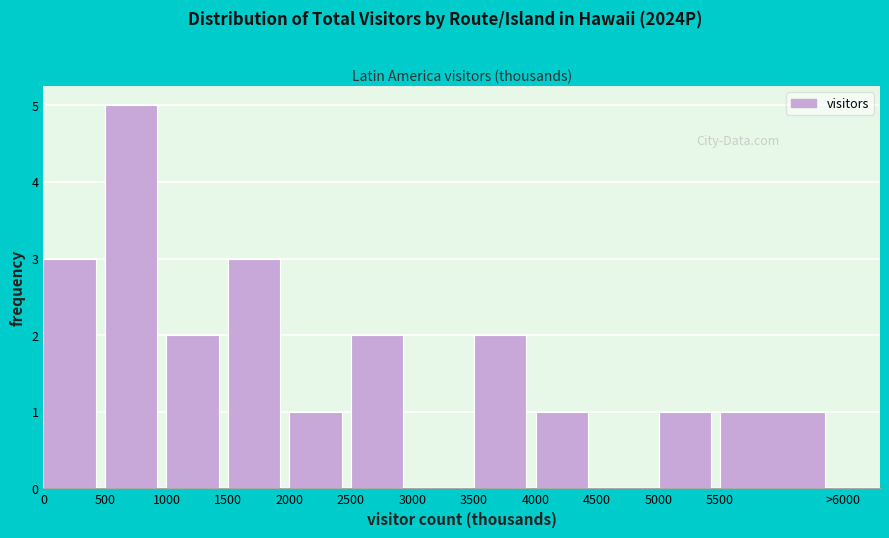

Reading left to right, what are all the values shown in this chart?

0=3	500=5	1000=2	1500=3	2000=1	2500=2	3000=0	3500=2	4000=1	4500=0	5000=1	5500=1